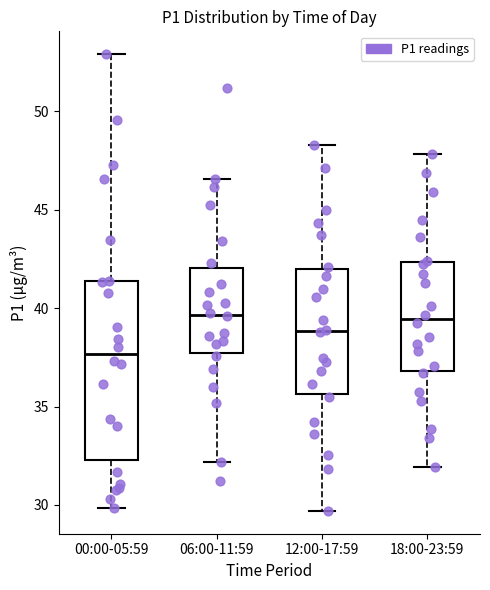

Where does the median line of the box for 06:00-11:59 sit on the y-axis? The values are not printed on the chart, so give them approximately, as read against the axis.

39.5